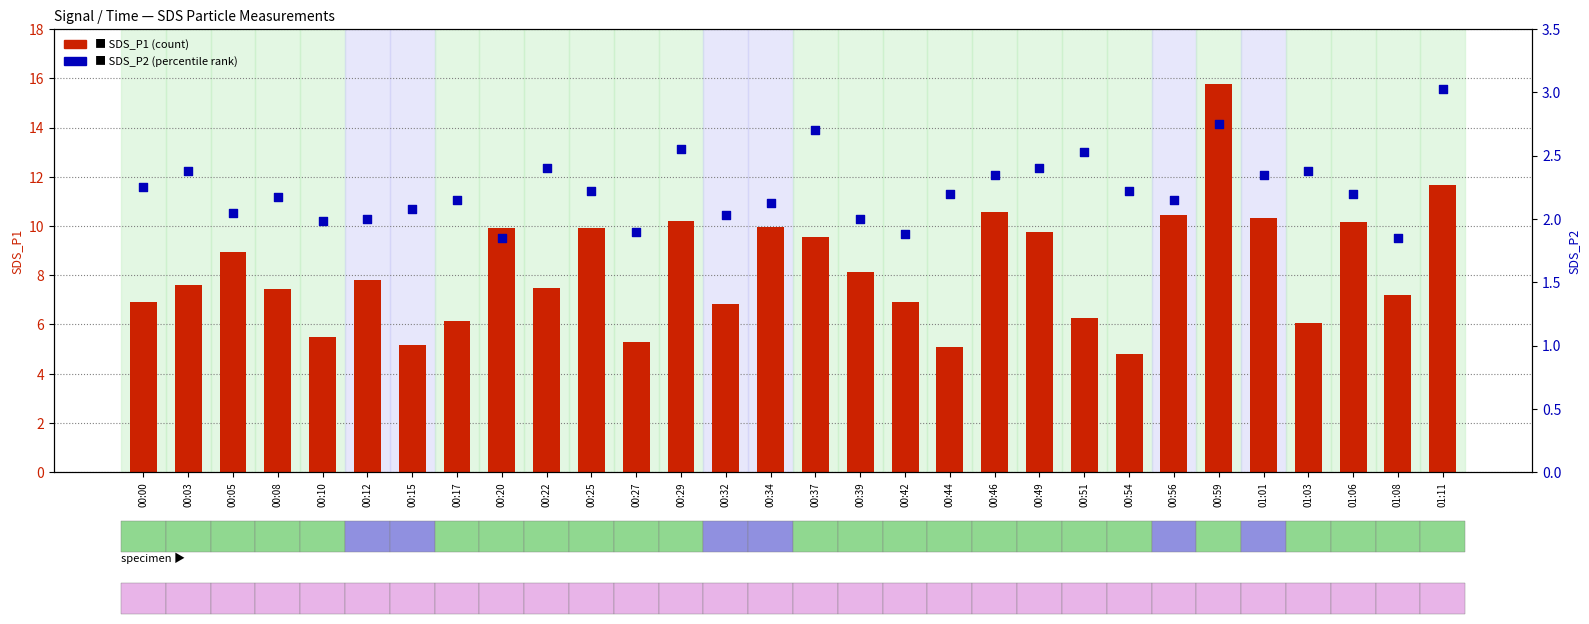

Which series has the widest spread of Y values?

SDS_P1 (count)